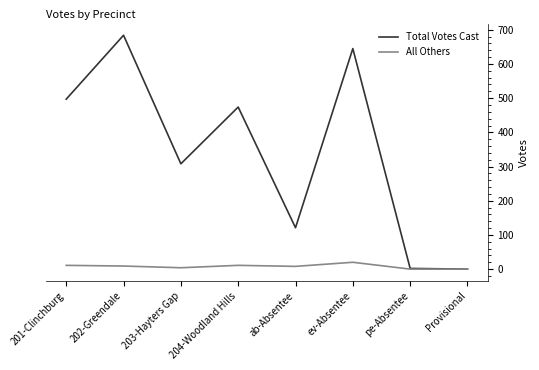

The Total Votes Cast series shows 497 at 201-Clinchburg. True or false?

True